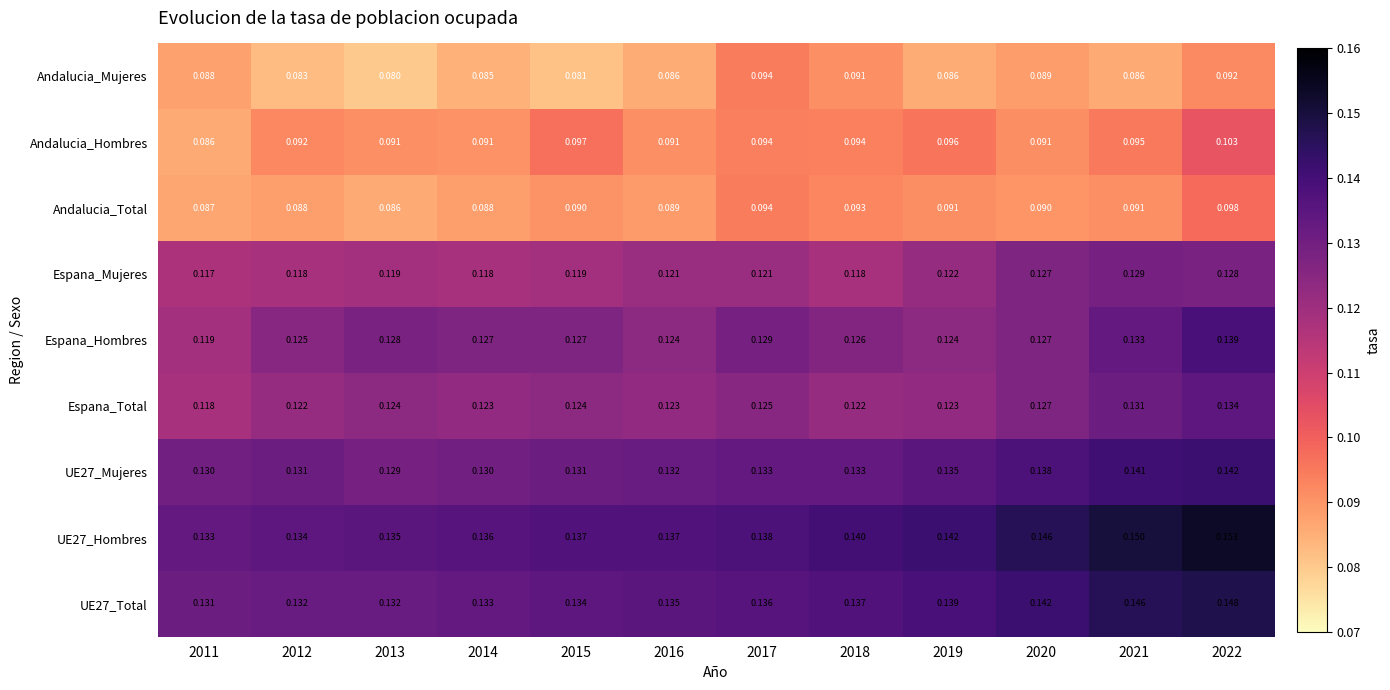

Is the value of Espana_Total at 2014 greater than the value of Espana_Mujeres at 2017?

Yes